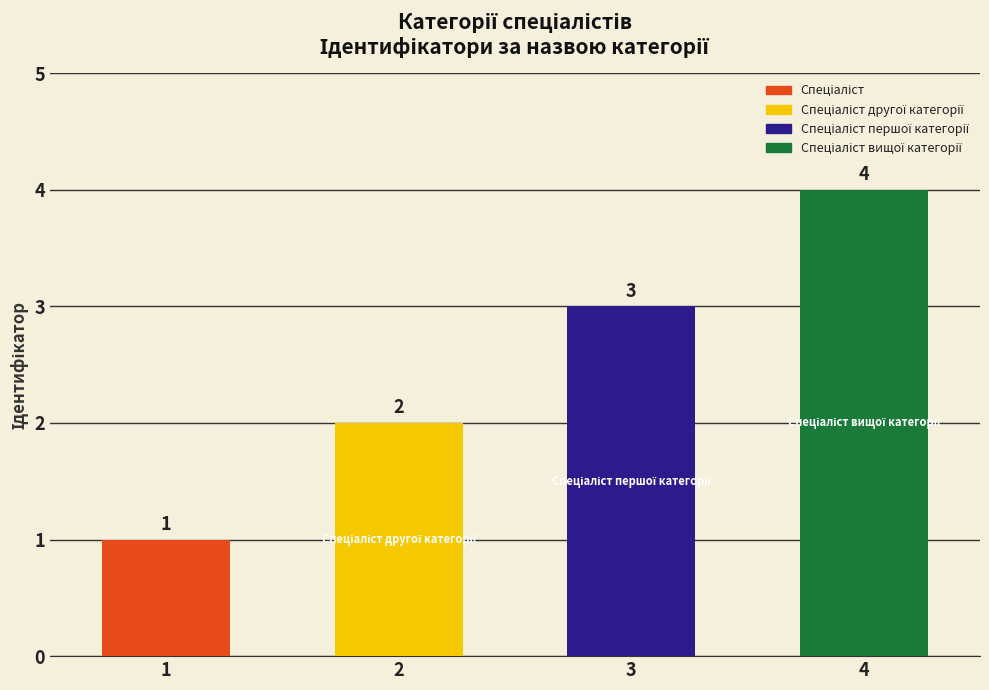

Count the values in the range 2 to 4.

3